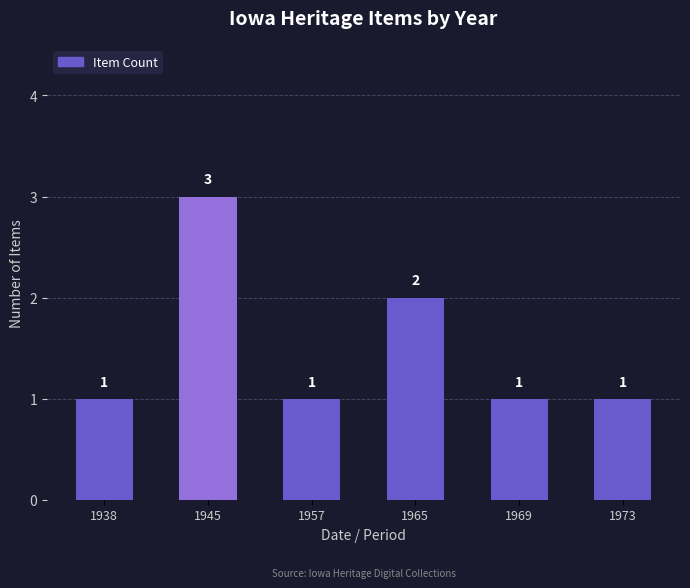

What is the value of the 3rd bar from the left?

1